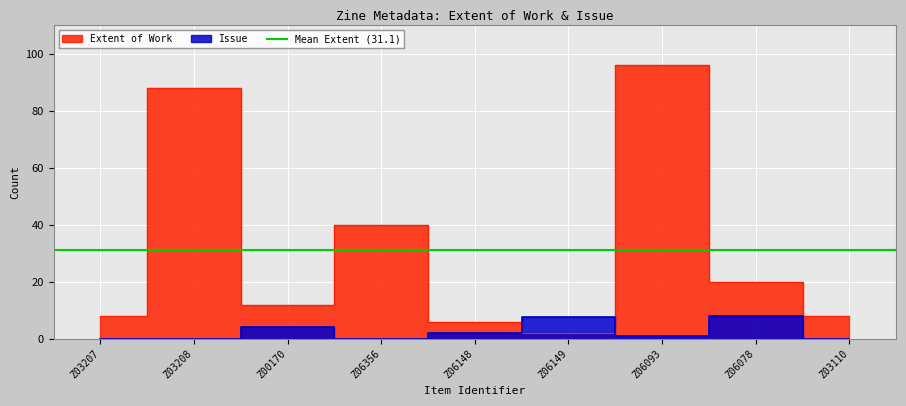

What is the approximate value of Extent of Work at Z06356?

40.0